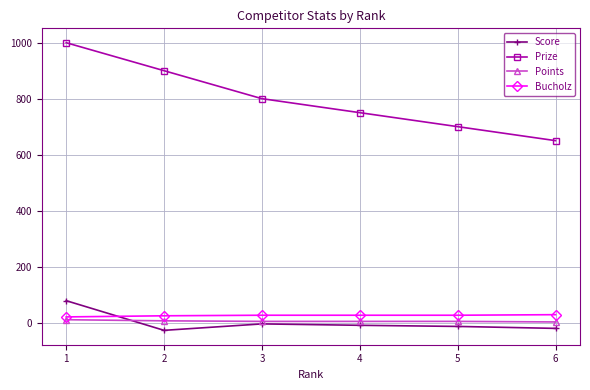

True or false: Bucholz and Prize cross at least once.

False